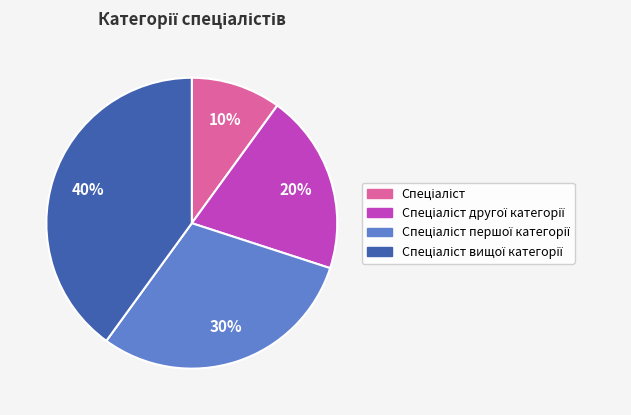

Is there a majority slice in this chart?

No